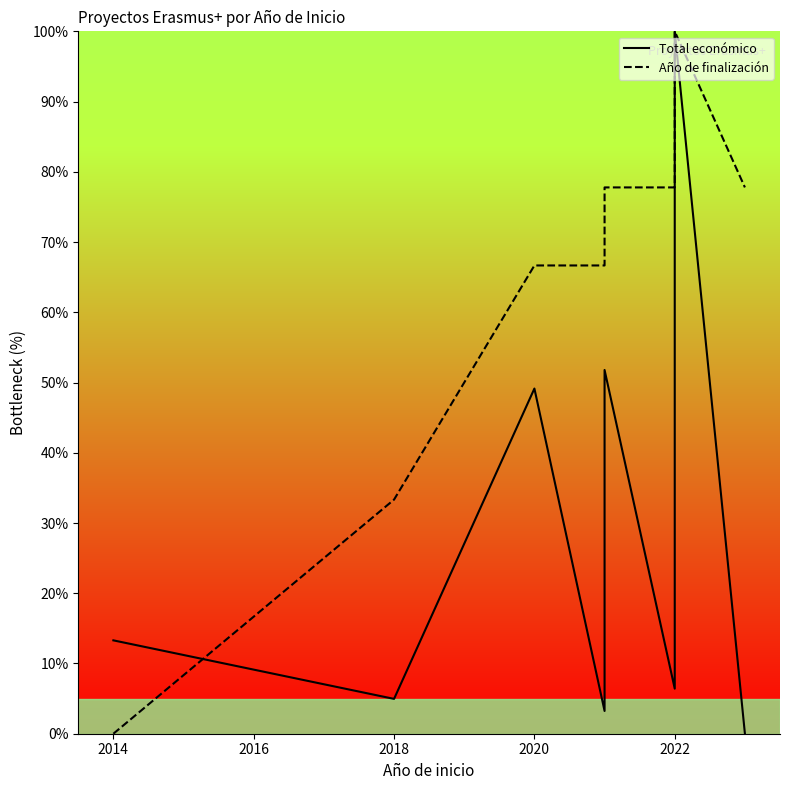

How many data points in Año de finalización are less than 77?

4